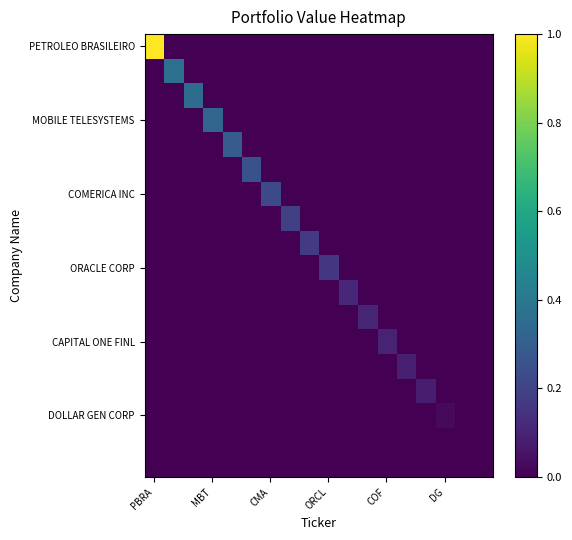

Which series has the largest total across all categories?

PETROLEO BRASILEIRO